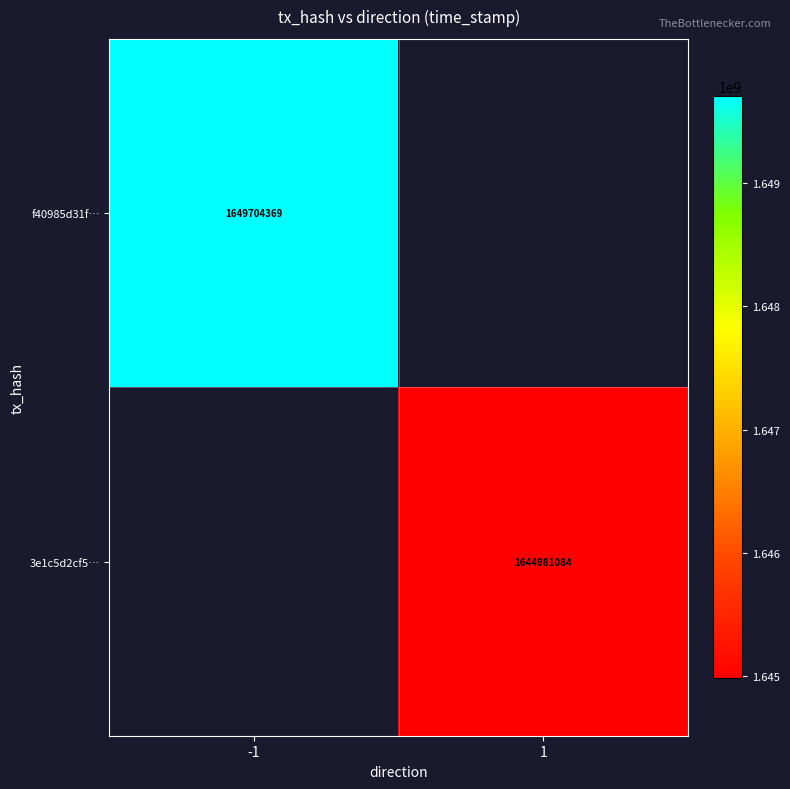

At how many categories does at least one series exceed 1645513947?

1